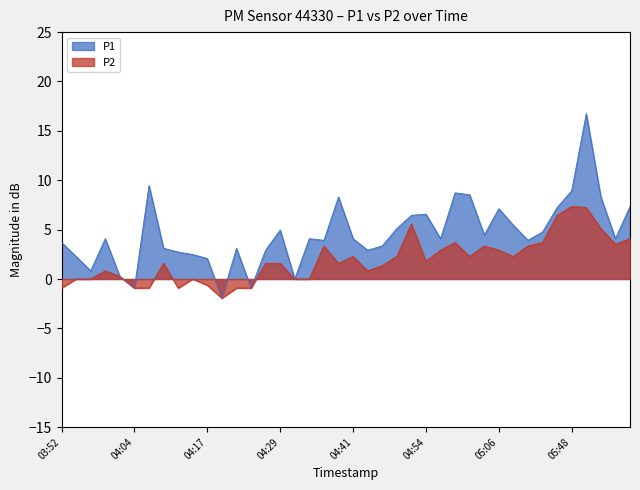

How many points are higher than both their immediate neighbors (excluding endpoints)?

9